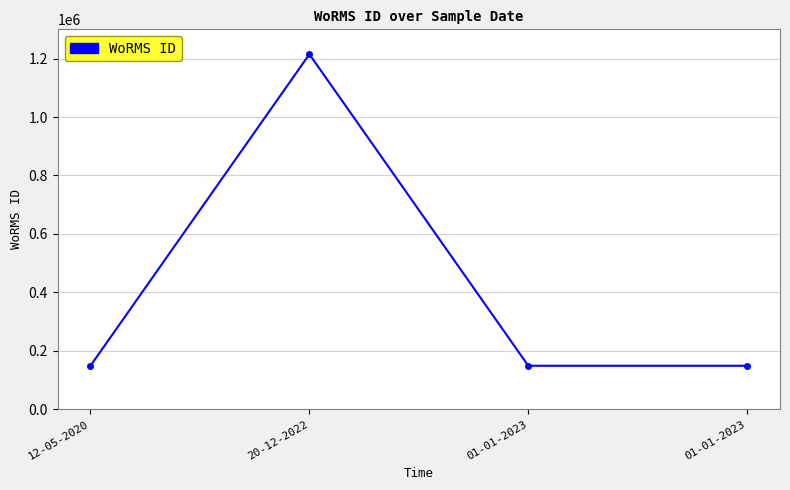

How many distinct data groups are displayed?

1